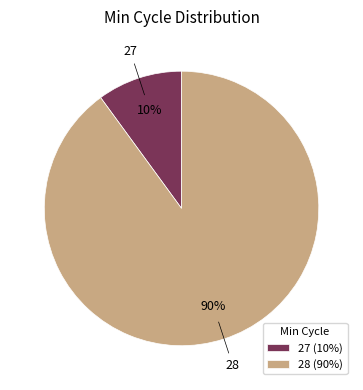

Is there a majority slice in this chart?

Yes